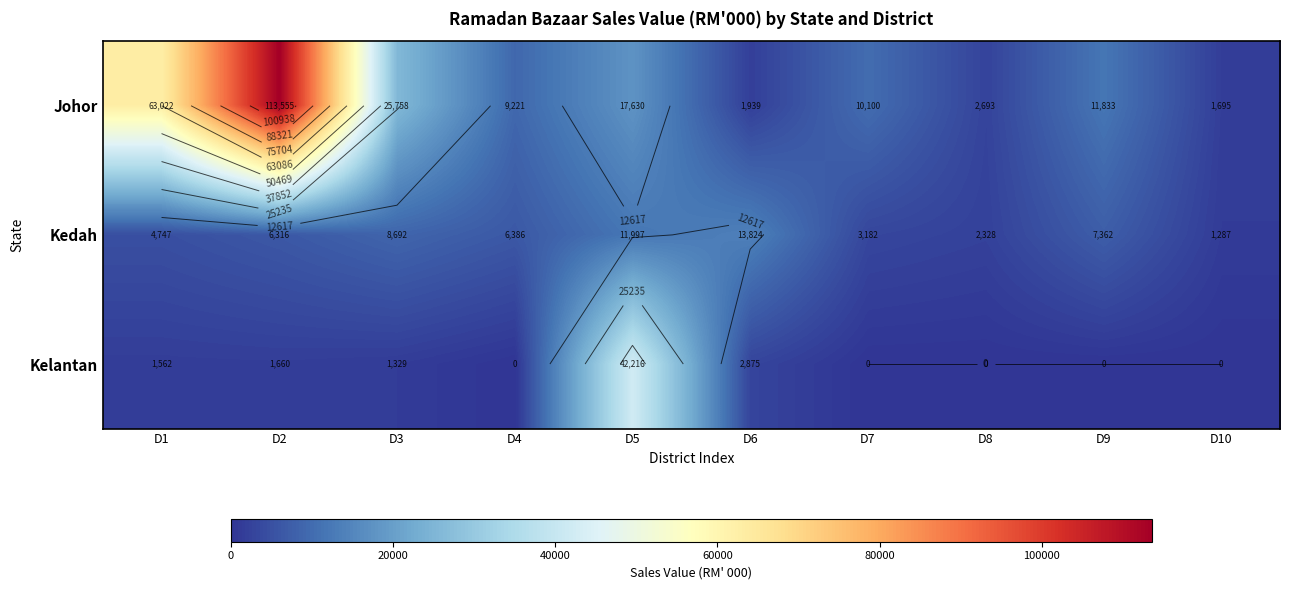

How many series are shown in this chart?

3